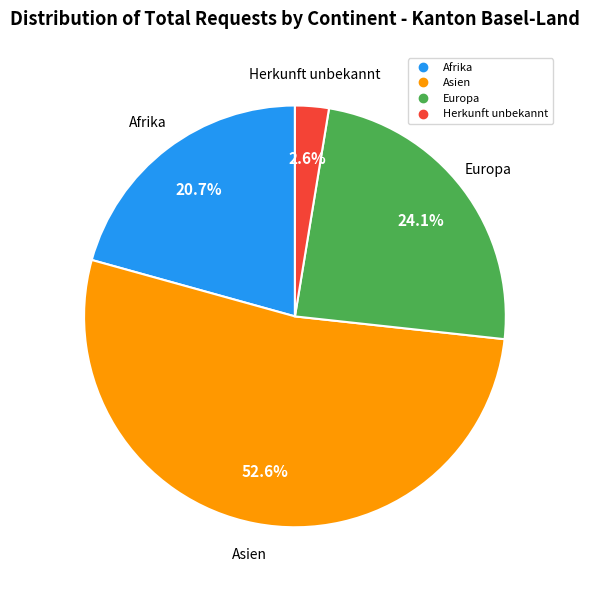

What is the total percentage of Afrika and Herkunft unbekannt?

23.3%